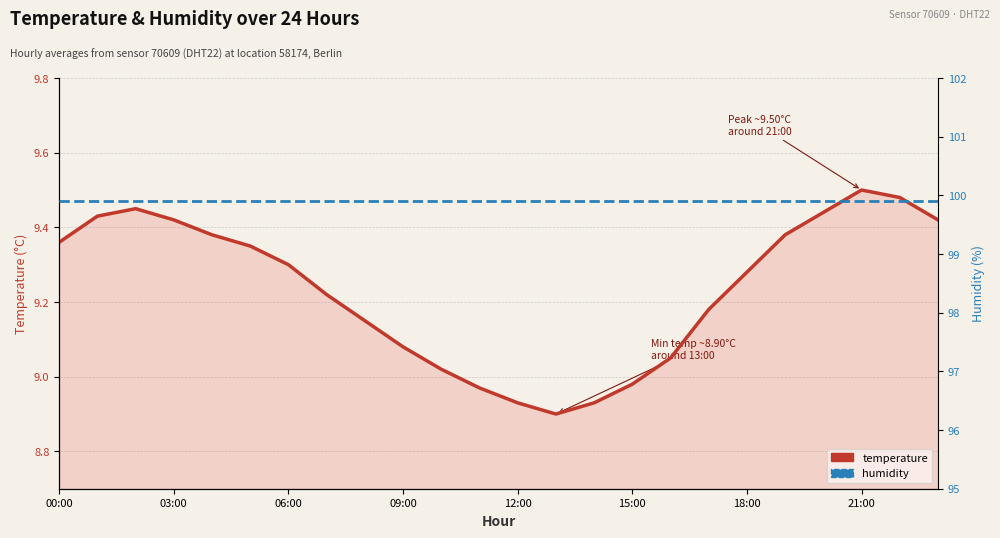

Which has a higher value, 14 or 12?

14